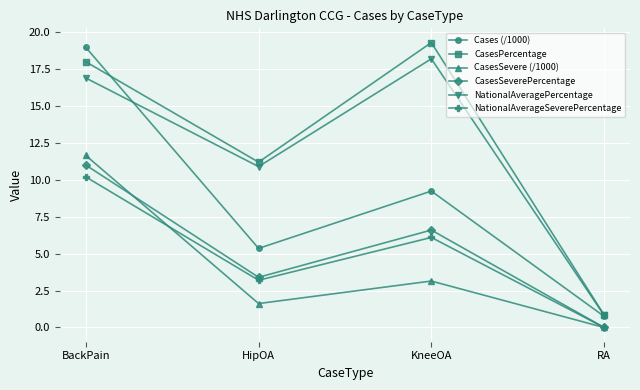

True or false: NationalAveragePercentage has a value of 5.4 at HipOA.

False